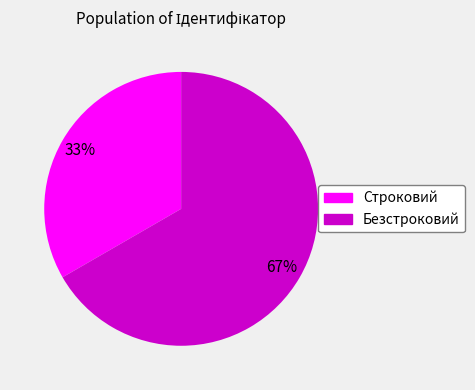

What percentage is the Безстроковий slice, to the nearest percent?

67%